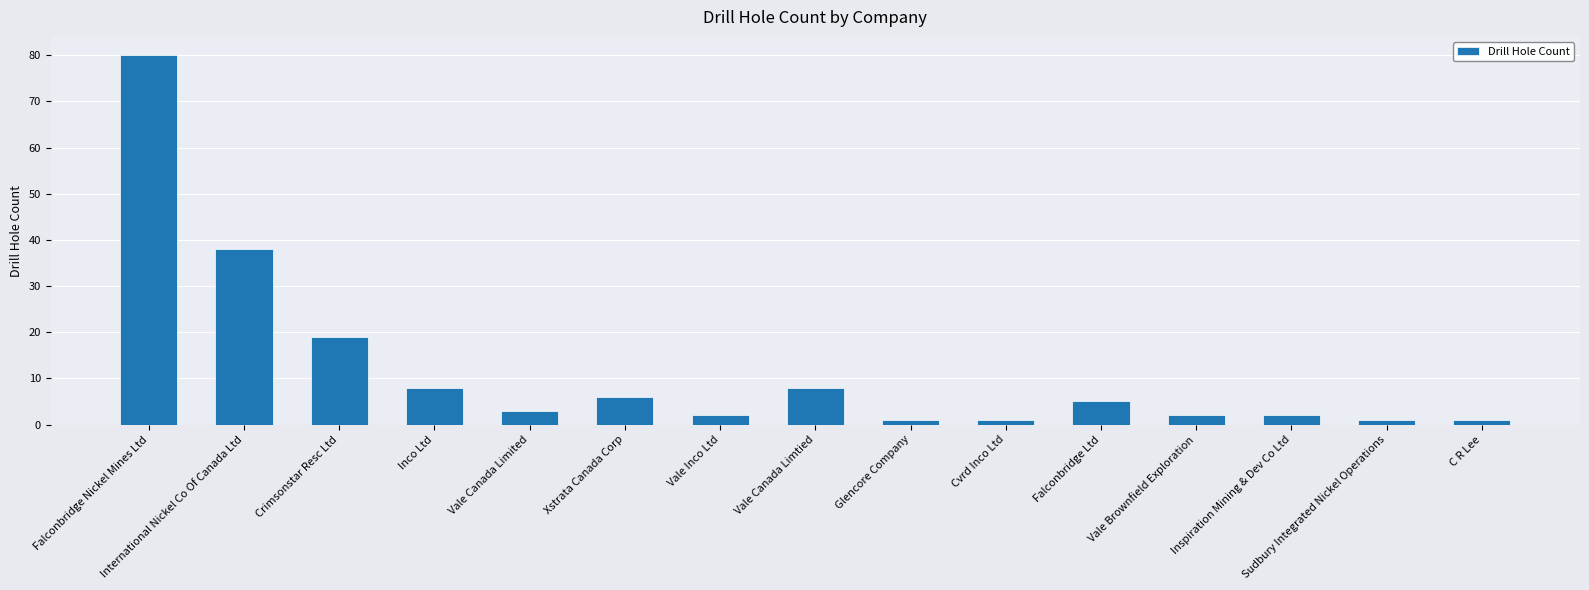

What is the change in value from Crimsonstar Resc Ltd to Vale Canada Limited?

-16